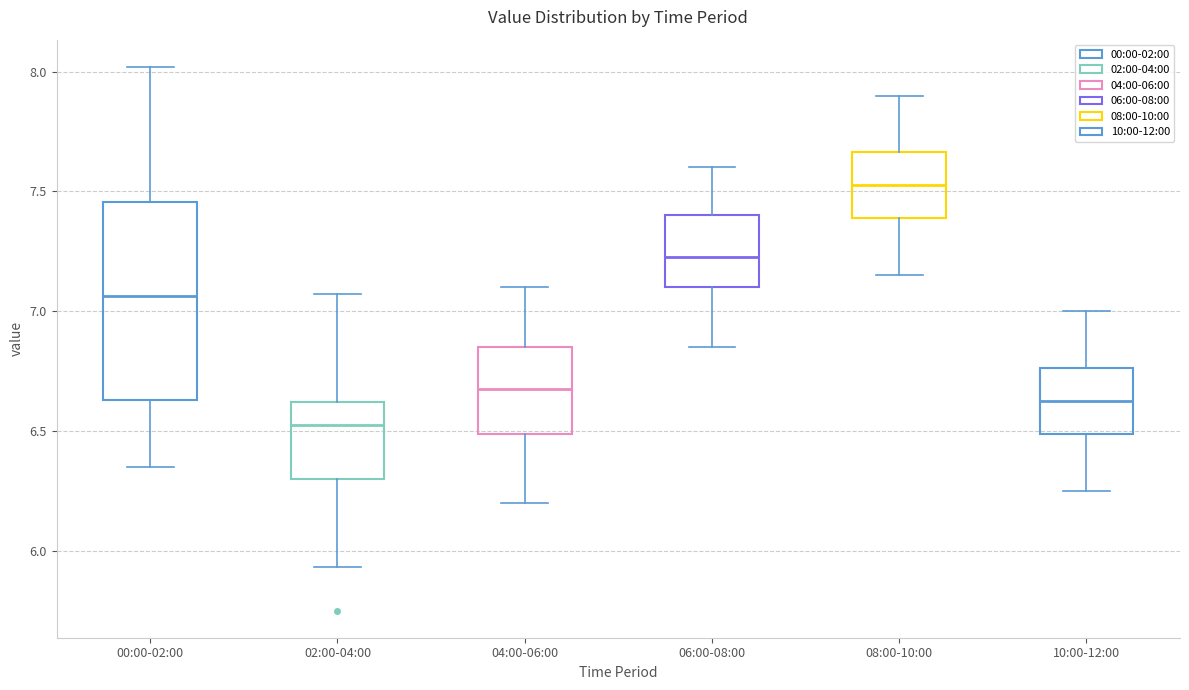

Reading left to right, read every box against the y-axis: the position of its median line, the range the box covers, and the ends of its whiskers. The values are not printed on the chart, so give them approximately, as read against the axis.

00:00-02:00: median 7.05, box 6.65 to 7.45, whiskers 6.35 to 8.00
02:00-04:00: median 6.55, box 6.30 to 6.60, whiskers 5.95 to 7.05
04:00-06:00: median 6.70, box 6.50 to 6.85, whiskers 6.20 to 7.10
06:00-08:00: median 7.25, box 7.10 to 7.40, whiskers 6.85 to 7.60
08:00-10:00: median 7.55, box 7.40 to 7.65, whiskers 7.15 to 7.90
10:00-12:00: median 6.65, box 6.50 to 6.75, whiskers 6.25 to 7.00